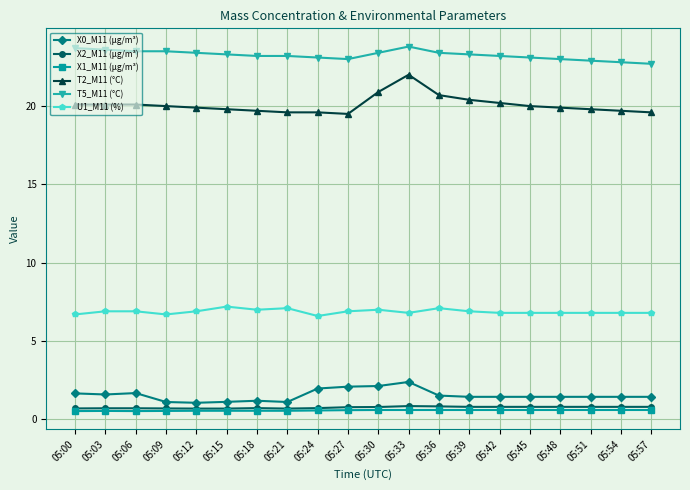

True or false: T2_M11 (°C) has more than 0 interior local peaks.

True